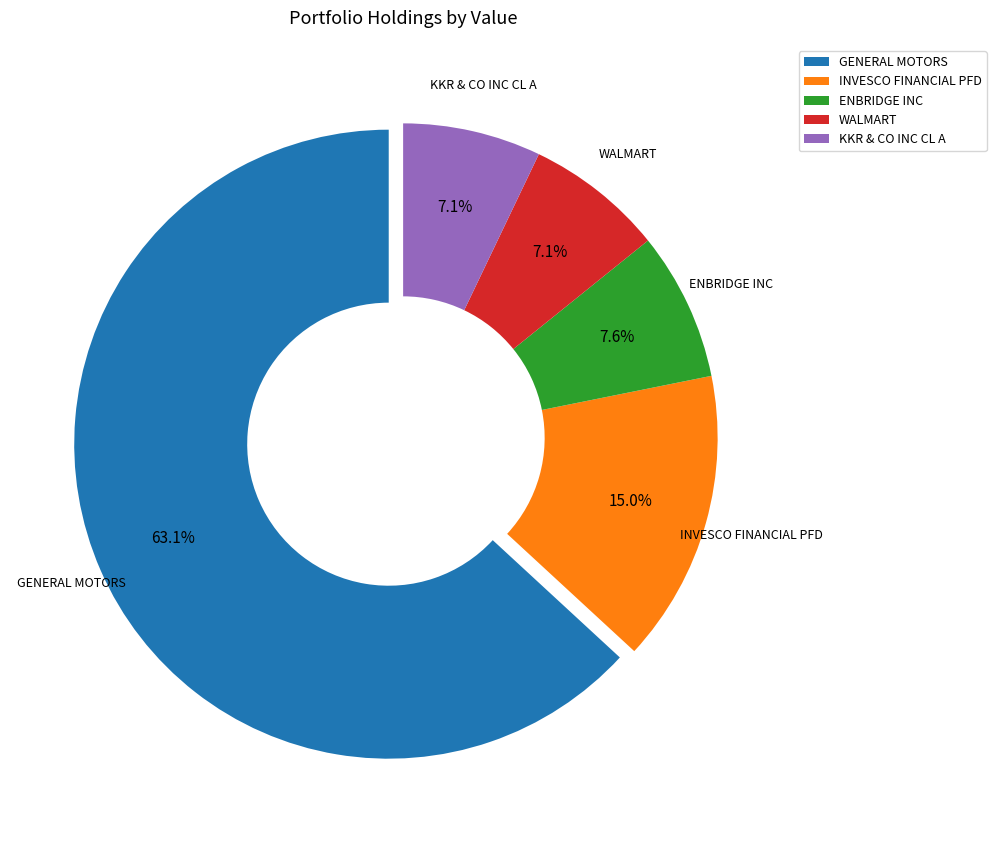

Count the number of slices in the pie.

5